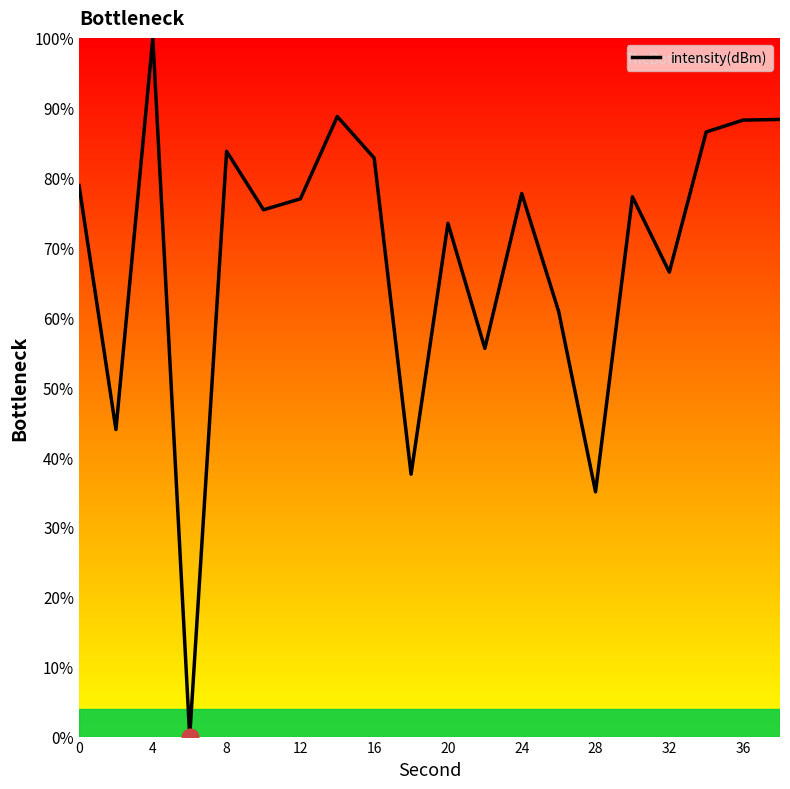

True or false: the data has more than 2 interior local peaks.

True